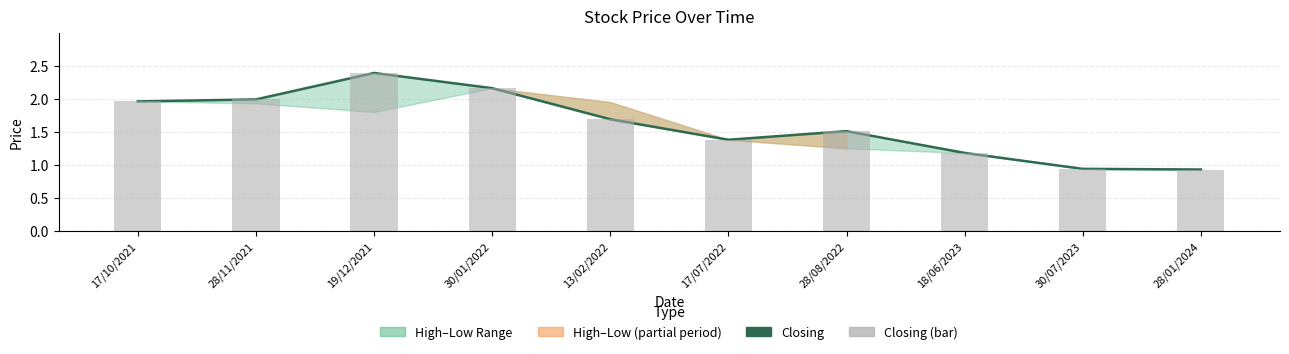

Between 28/11/2021 and 19/12/2021, which series saw the biggest shift?

Closing